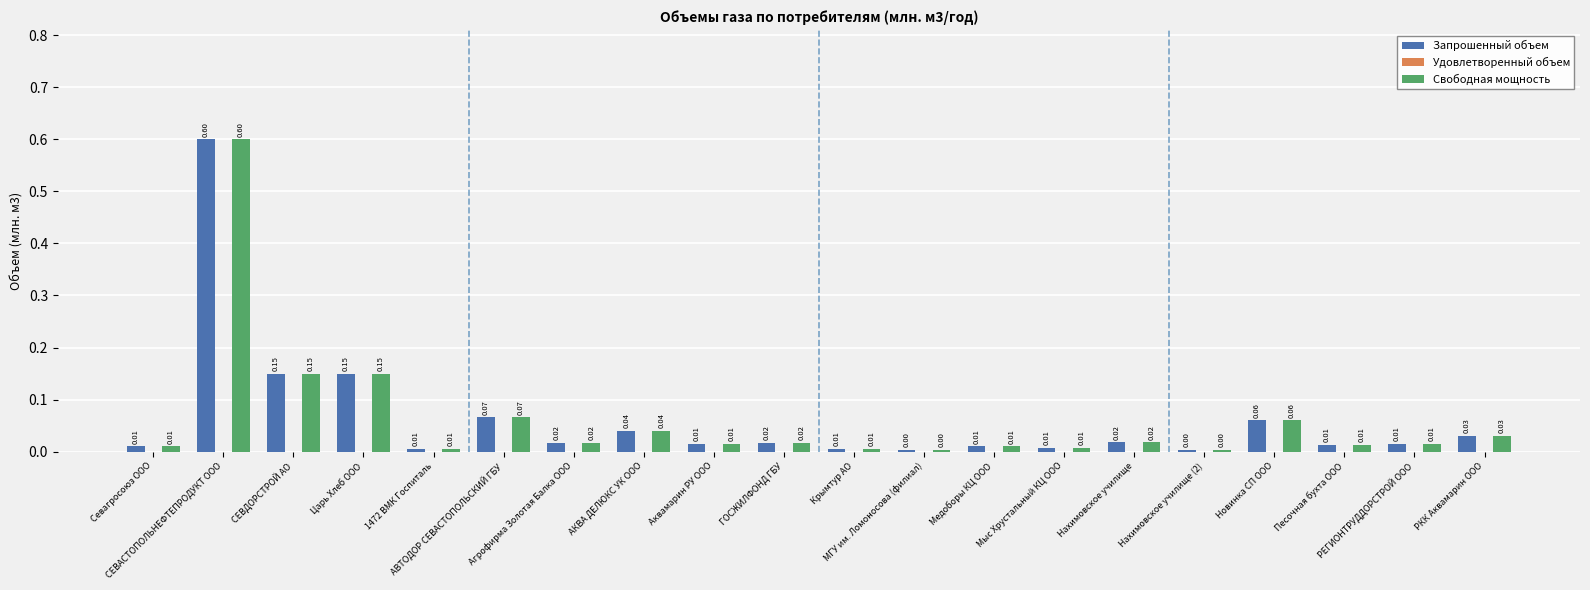

What is the label of the 6th bar from the right?

Нахимовское училище